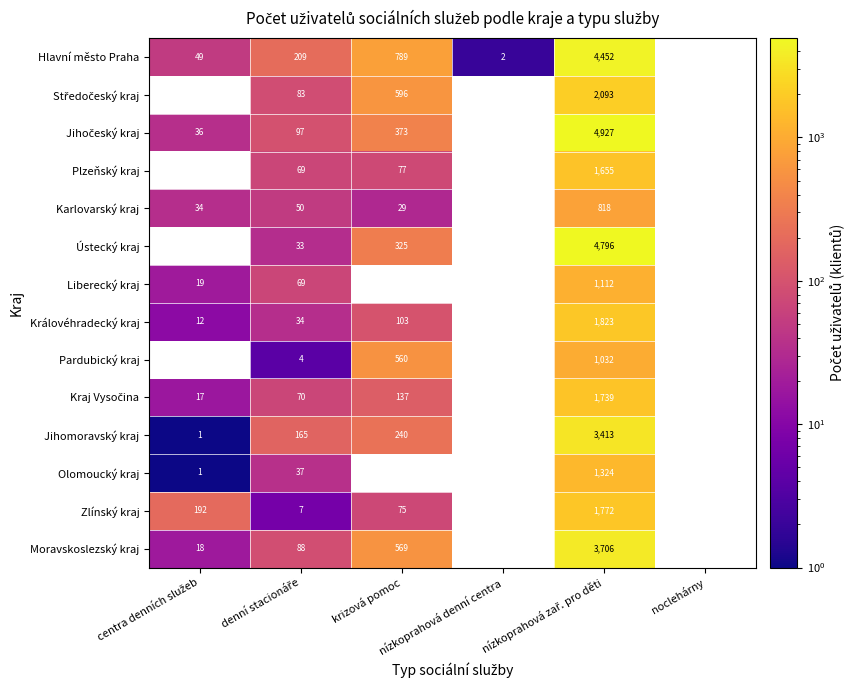

Which label corresponds to the largest value in the chart?

nízkoprahová zař. pro děti